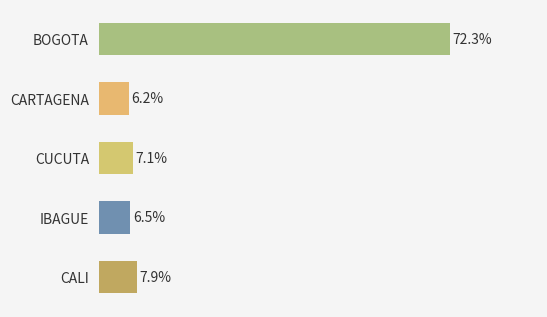

Which category has the highest value across all series?

BOGOTA